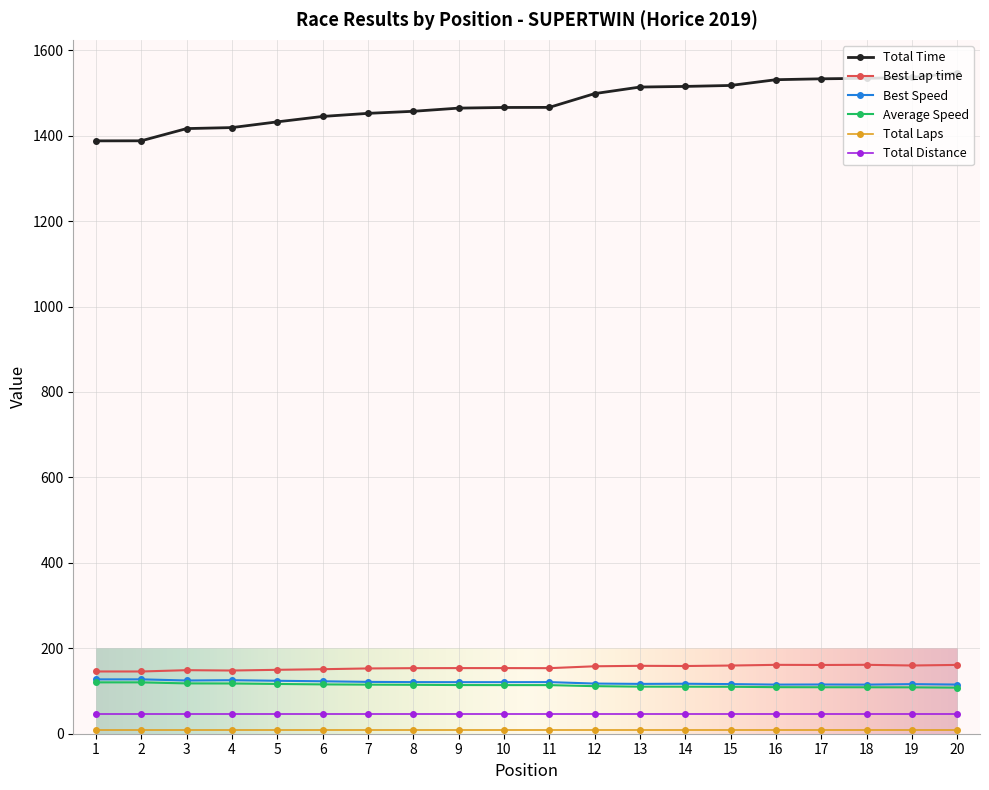

What is the smallest value displayed?

9.0